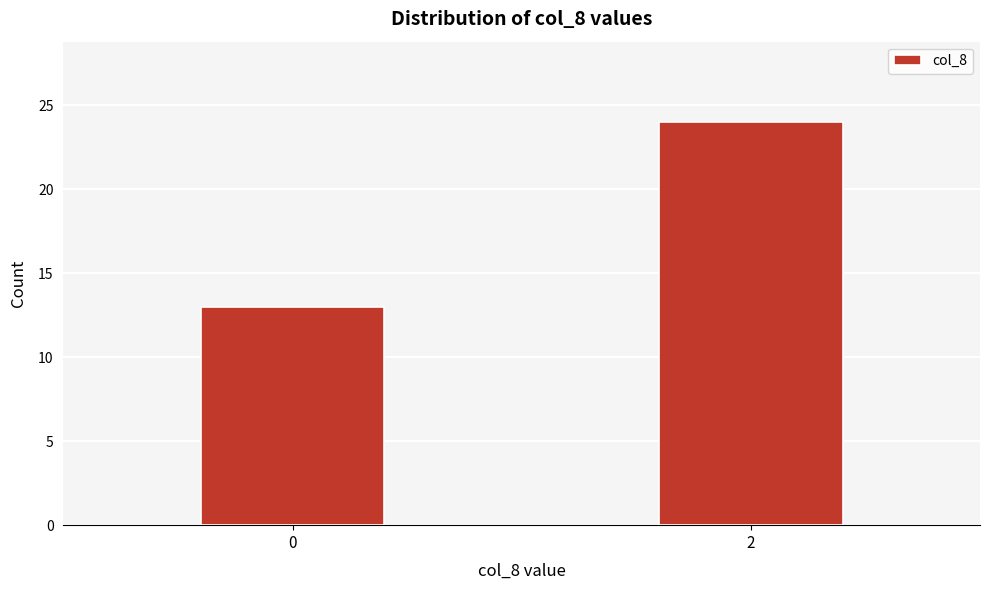

Reading left to right, transcribe all the data shown in this chart.

0=13	2=24